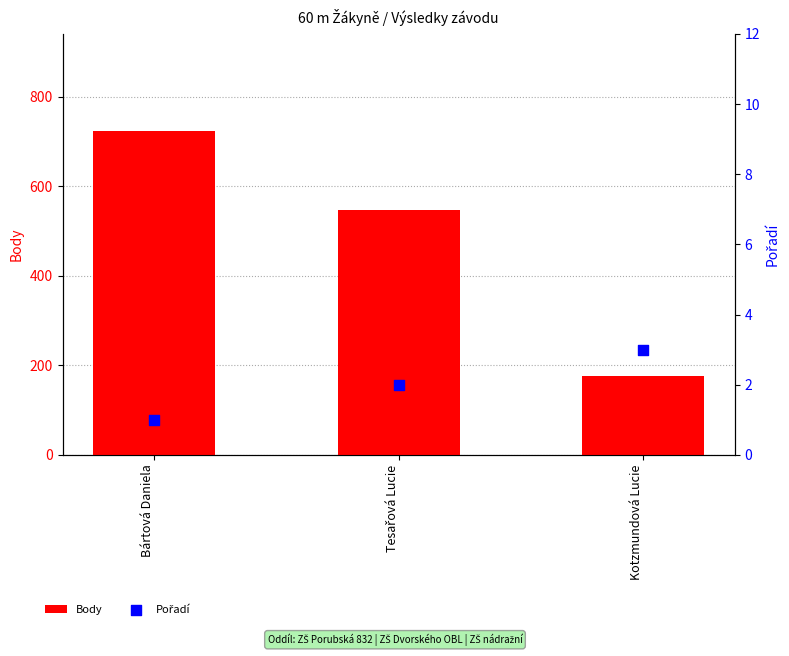

What is the total value across all series at Tesařová Lucie?

548